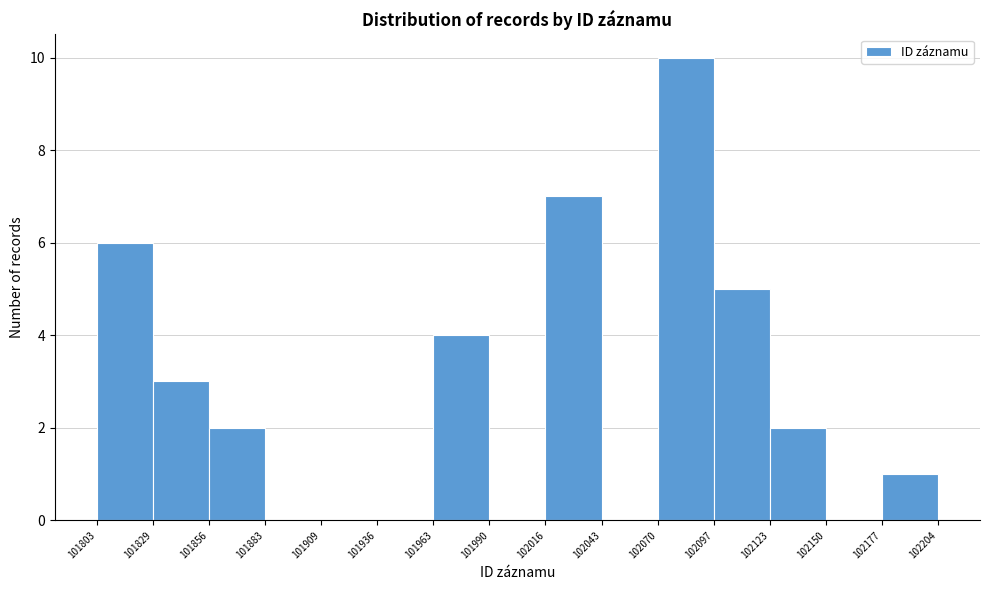

How tall is the bar that spans 102177 to 102204 on the x-axis? The values are not printed on the chart, so give them approximately, as read against the axis.

1